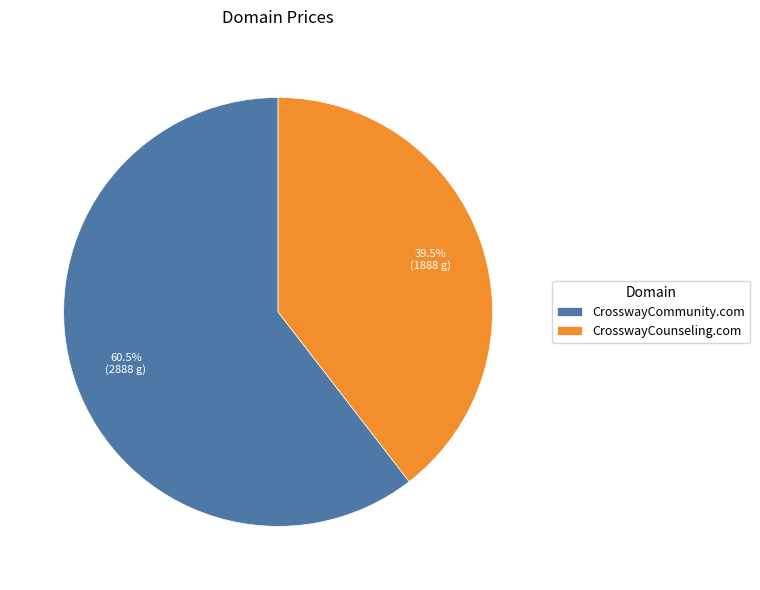

What is the largest slice in the pie chart?

CrosswayCommunity.com